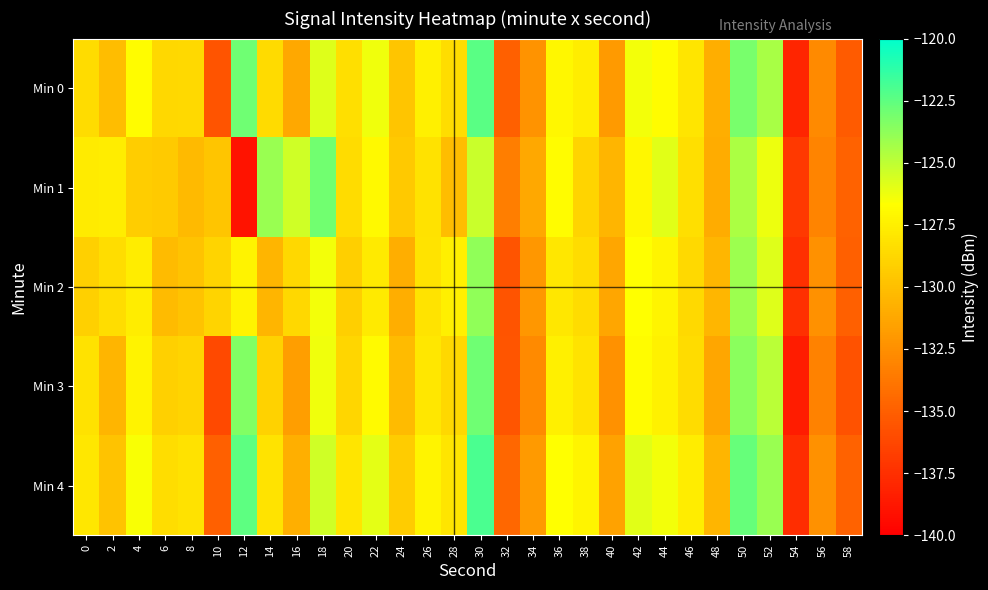

Reading right to left, list all the values displayed in this chart.

Min 0: 58=-135.2	56=-132.8	54=-138.0	52=-124.4	50=-123.1	48=-130.9	46=-128.0	44=-126.8	42=-126.4	40=-132.0	38=-127.6	36=-127.0	34=-132.3	32=-135.0	30=-122.4	28=-128.4	26=-127.5	24=-129.6	22=-126.3	20=-128.3	18=-125.8	16=-131.2	14=-128.5	12=-122.9	10=-135.6	8=-128.7	6=-128.7	4=-126.8	2=-130.1	0=-128.5
Min 1: 58=-134.8	56=-133.1	54=-137.0	52=-126.2	50=-124.5	48=-131.0	46=-128.3	44=-125.9	42=-127.1	40=-130.5	38=-128.9	36=-126.8	34=-131.2	32=-133.4	30=-125.3	28=-130.1	26=-128.2	24=-129.5	22=-127.0	20=-128.5	18=-123.0	16=-125.4	14=-124.1	12=-139.0	10=-129.7	8=-130.2	6=-129.4	4=-129.3	2=-127.6	0=-127.7
Min 2: 58=-135.0	56=-132.4	54=-137.5	52=-125.8	50=-124.1	48=-130.4	46=-128.6	44=-127.2	42=-126.7	40=-131.3	38=-128.5	36=-127.9	34=-132.1	32=-135.6	30=-123.8	28=-127.5	26=-128.1	24=-130.9	22=-127.8	20=-129.2	18=-126.4	16=-128.7	14=-130.5	12=-127.3	10=-128.9	8=-129.8	6=-130.2	4=-127.6	2=-128.4	0=-129.1
Min 3: 58=-135.7	56=-133.2	54=-138.5	52=-124.9	50=-123.6	48=-131.3	46=-128.5	44=-127.4	42=-126.8	40=-132.4	38=-128.1	36=-127.5	34=-132.8	32=-135.5	30=-122.9	28=-128.7	26=-127.9	24=-130.2	22=-126.9	20=-128.8	18=-126.3	16=-131.7	14=-129.0	12=-123.4	10=-136.1	8=-128.9	6=-129.1	4=-127.3	2=-130.5	0=-128.2
Min 4: 58=-134.8	56=-132.4	54=-137.6	52=-124.0	50=-122.7	48=-130.5	46=-127.6	44=-126.4	42=-125.9	40=-131.5	38=-127.2	36=-126.7	34=-131.9	32=-134.6	30=-122.0	28=-128.0	26=-127.2	24=-129.3	22=-126.0	20=-128.0	18=-125.4	16=-130.8	14=-128.1	12=-122.5	10=-135.0	8=-128.2	6=-128.4	4=-126.5	2=-129.8	0=-127.9